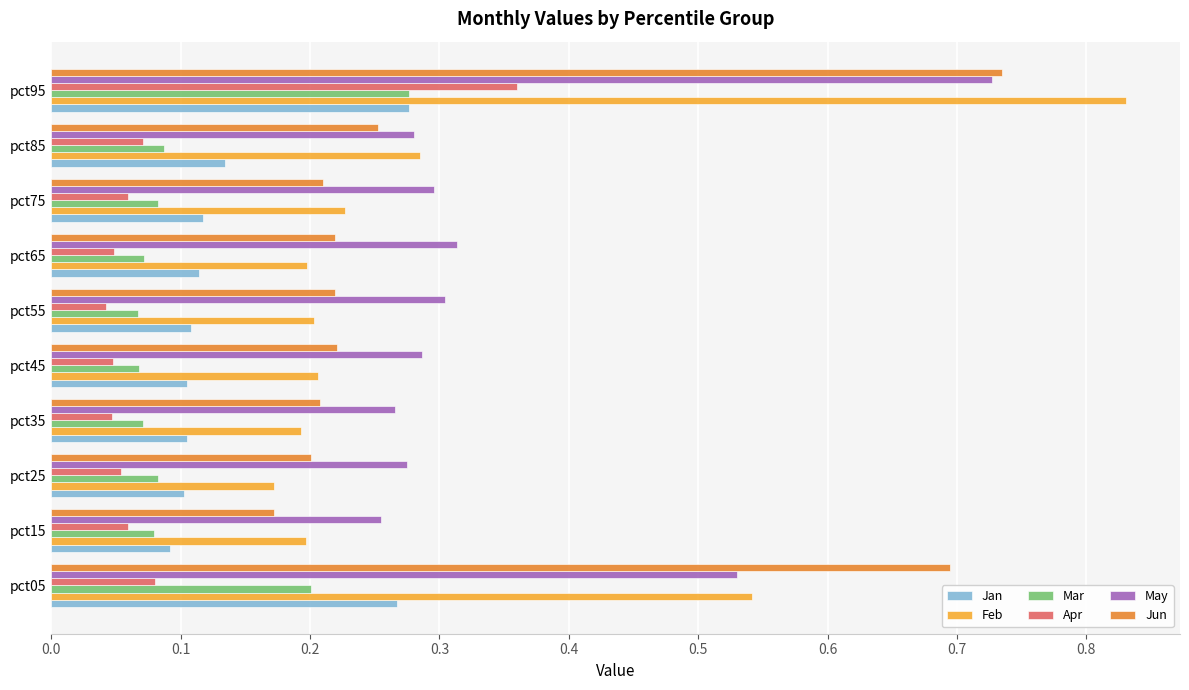

At how many categories does at least one series exceed 0?

10